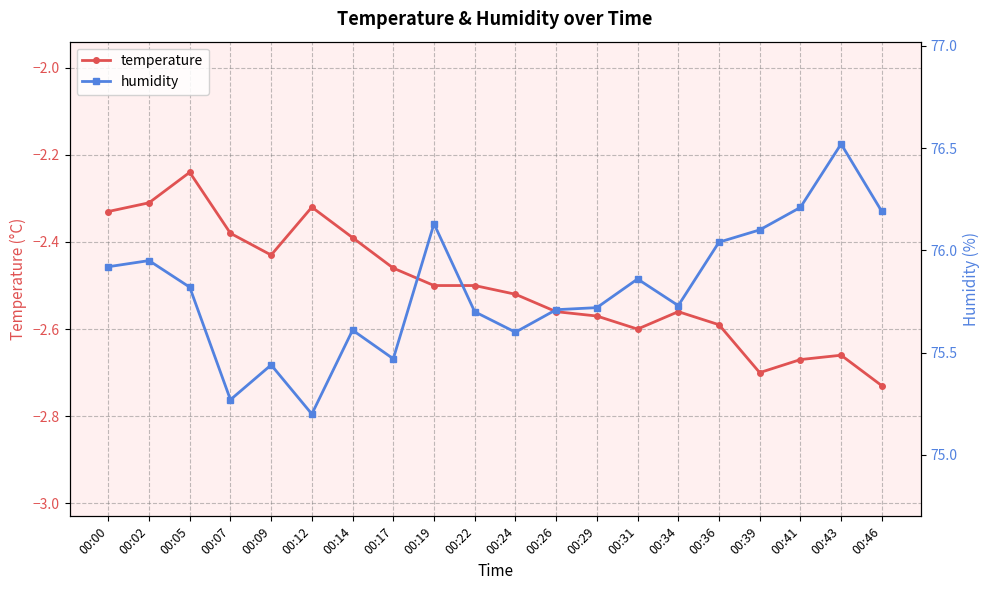

Which series has the largest total across all categories?

humidity